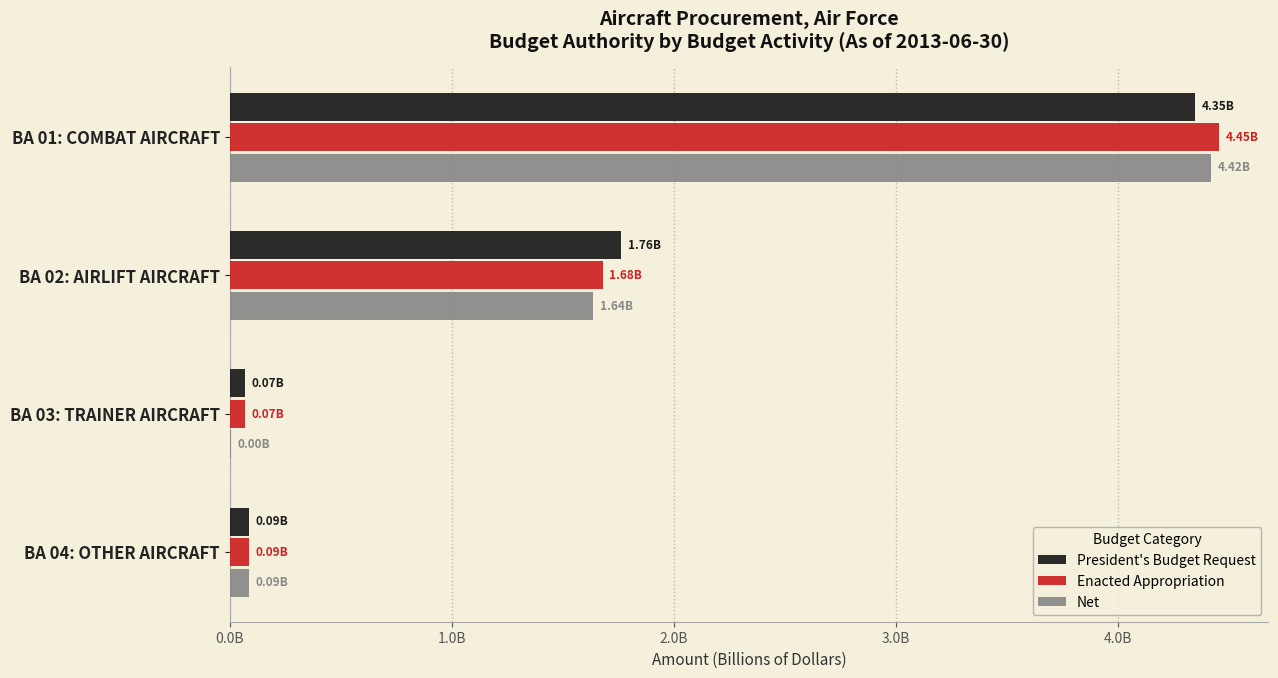

At how many categories does at least one series exceed 1?

2